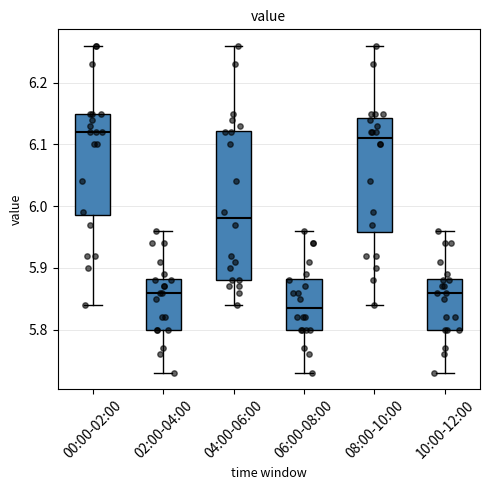

Reading left to right, transcribe this box plot: for each box, give where its median line is, the range the box spans, and where its two whiskers end, as read against the y-axis. The values are not printed on the chart, so give them approximately, as read against the axis.

00:00-02:00: median 6.12, box 5.99 to 6.15, whiskers 5.84 to 6.26
02:00-04:00: median 5.86, box 5.80 to 5.88, whiskers 5.73 to 5.96
04:00-06:00: median 5.98, box 5.88 to 6.12, whiskers 5.84 to 6.26
06:00-08:00: median 5.84, box 5.80 to 5.88, whiskers 5.73 to 5.96
08:00-10:00: median 6.11, box 5.96 to 6.14, whiskers 5.84 to 6.26
10:00-12:00: median 5.86, box 5.80 to 5.88, whiskers 5.73 to 5.96